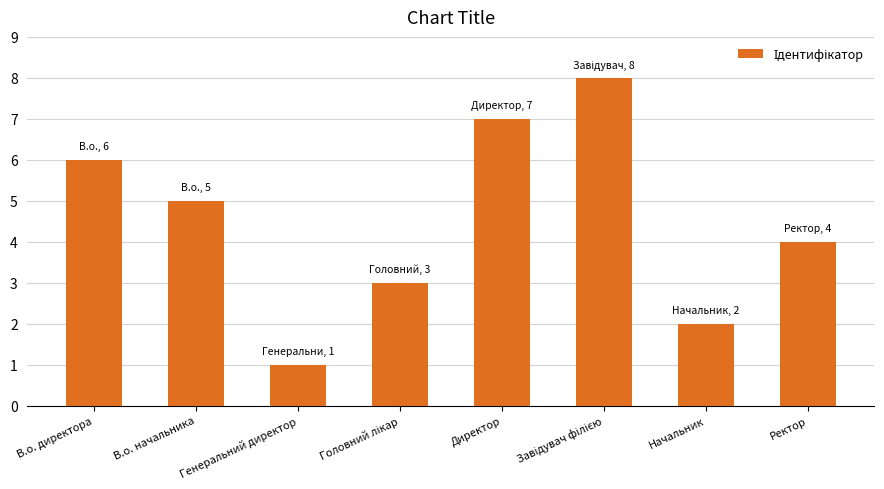

Reading left to right, what are all the values shown in this chart?

6	5	1	3	7	8	2	4